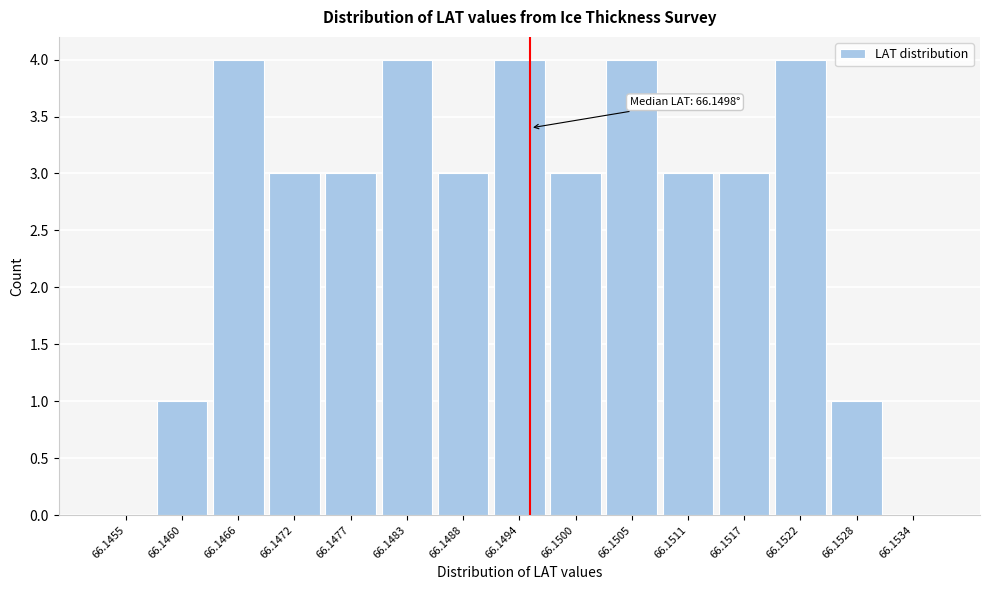

Reading right to left, what are all the values shown in this chart?

66.1534=0	66.1528=1	66.1522=4	66.1517=3	66.1511=3	66.1505=4	66.1500=3	66.1494=4	66.1488=3	66.1483=4	66.1477=3	66.1472=3	66.1466=4	66.1460=1	66.1455=0